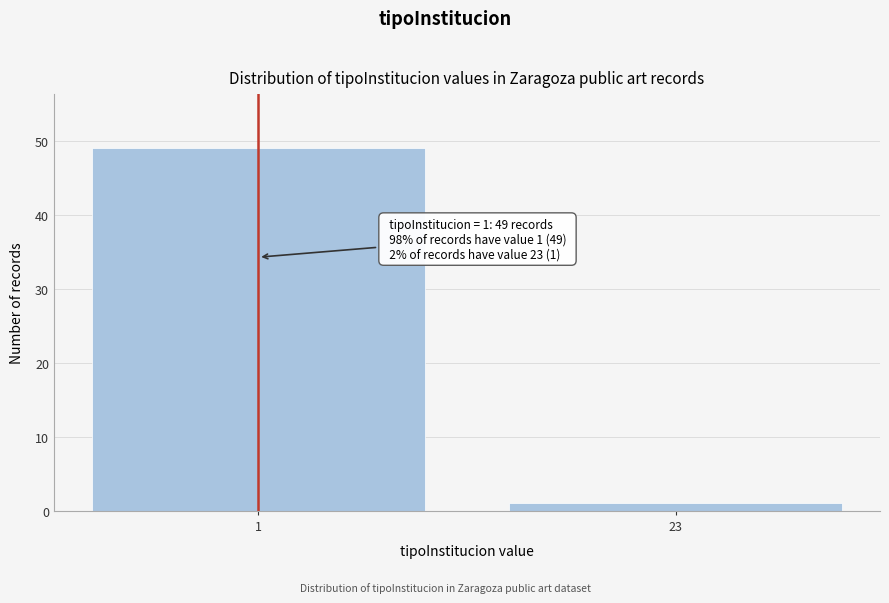

Reading left to right, transcribe all the data shown in this chart.

1=49	23=1